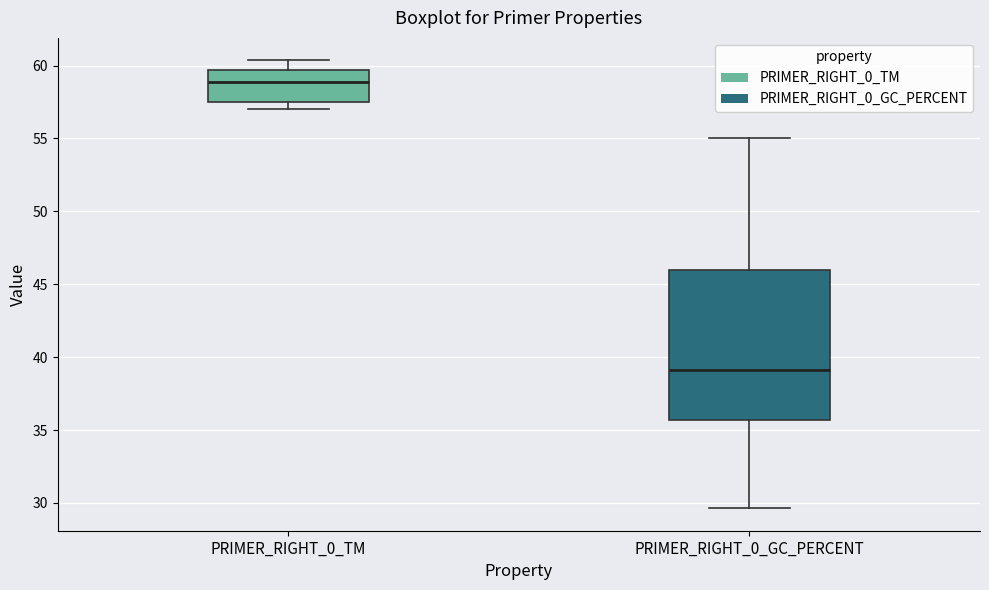

Reading left to right, read every box against the y-axis: the position of its median line, the range the box covers, and the ends of its whiskers. The values are not printed on the chart, so give them approximately, as read against the axis.

PRIMER_RIGHT_0_TM: median 59.0, box 57.5 to 59.5, whiskers 57.0 to 60.5
PRIMER_RIGHT_0_GC_PERCENT: median 39.0, box 35.5 to 46.0, whiskers 29.5 to 55.0